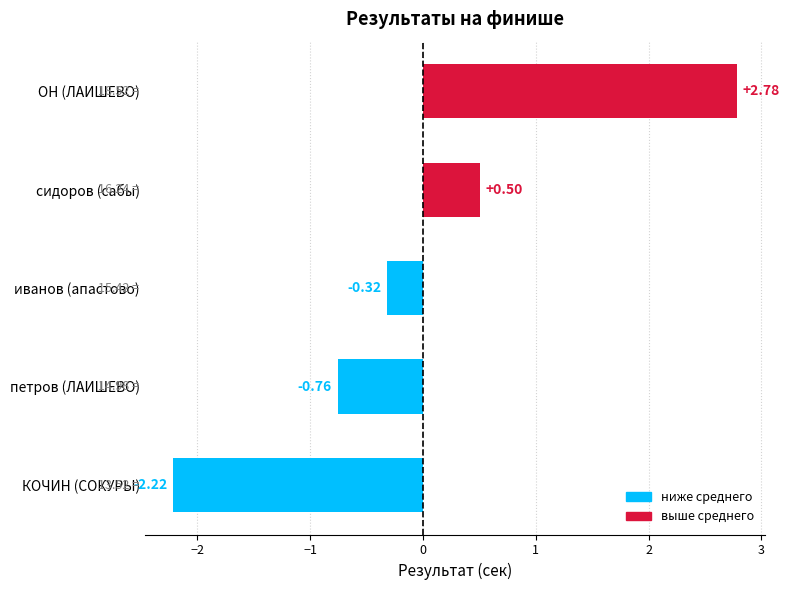

Rank the categories by value from lowest to highest.

КОЧИН (СОКУРЫ), петров (ЛАИШЕВО), иванов (апастово), сидоров (сабы), ОН (ЛАИШЕВО)